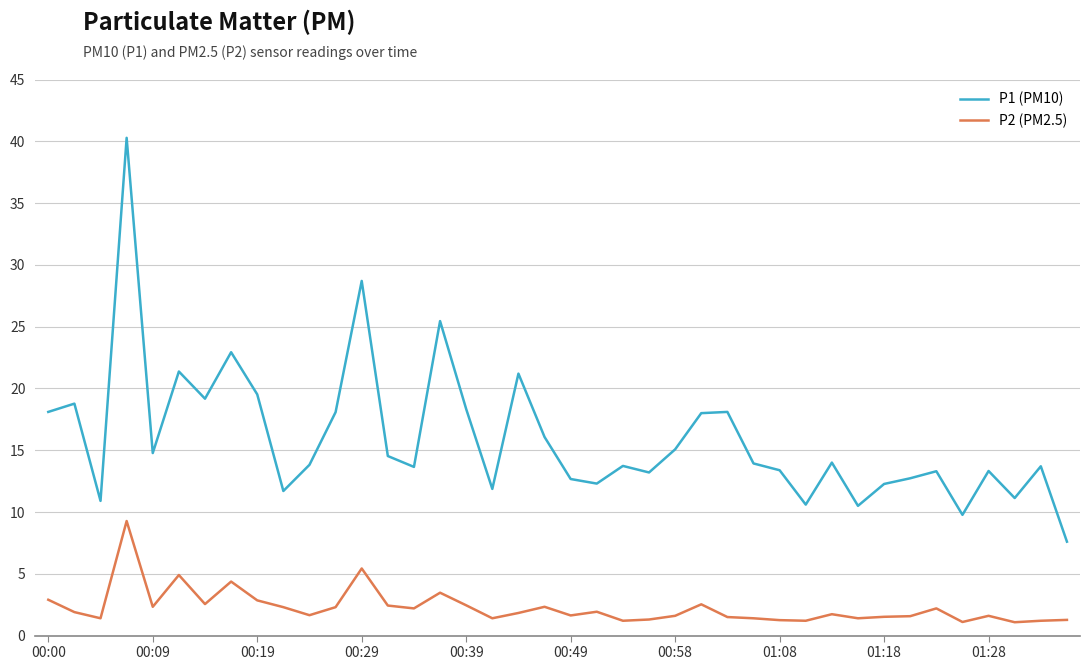

Rank the series by their maximum value, from highest to lowest.

P1 (PM10), P2 (PM2.5)